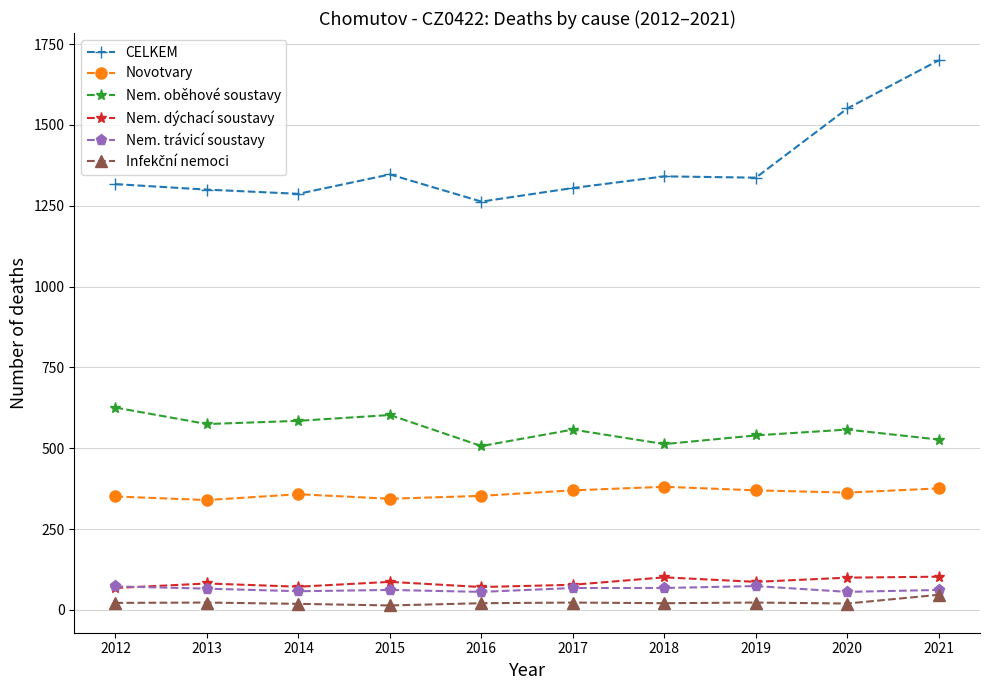

At which label does CELKEM reach its minimum?

2016